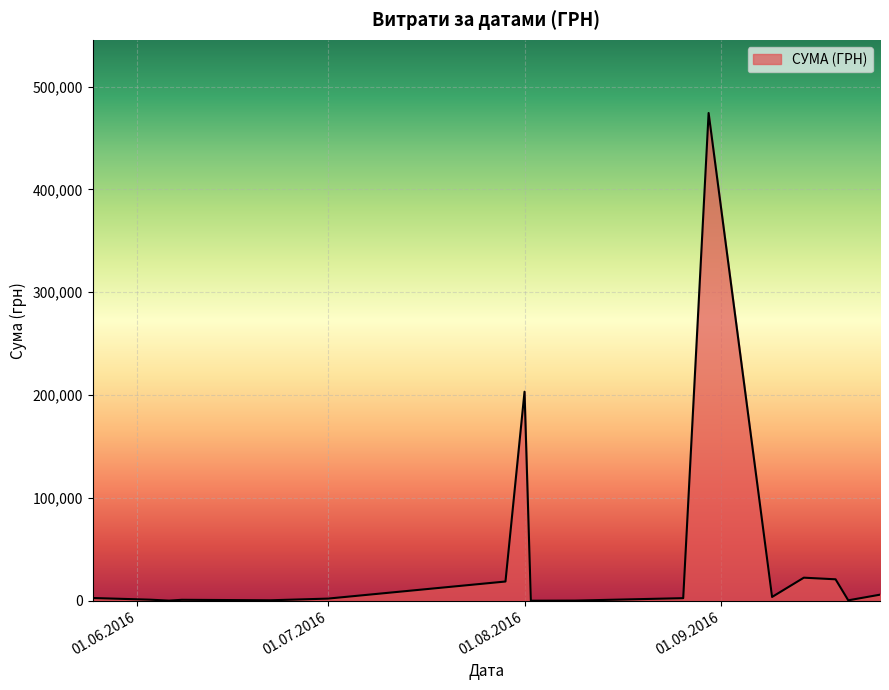

What is the difference between the maximum and minimum values?

474231.7